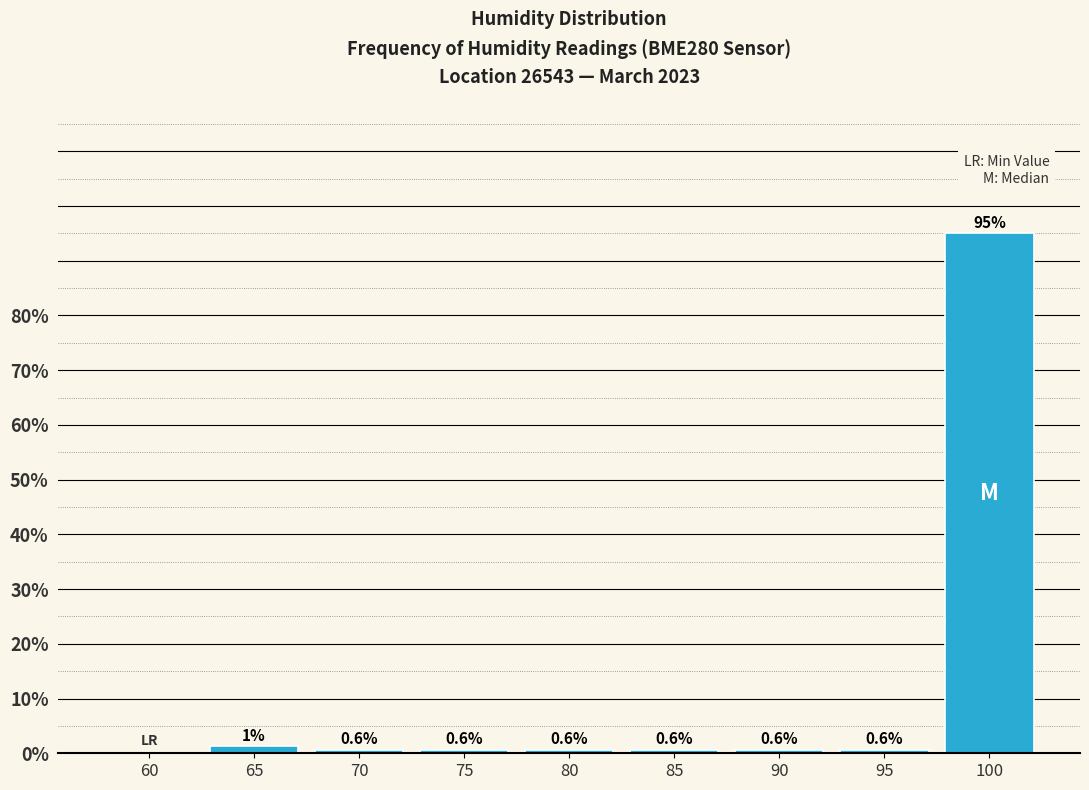

At which category does the chart reach its peak across all series?

100